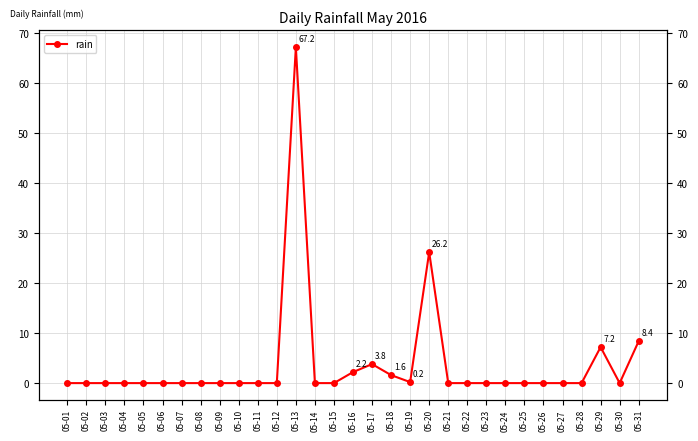

How many interior local peaks (higher than both neighbors) does the data have?

4